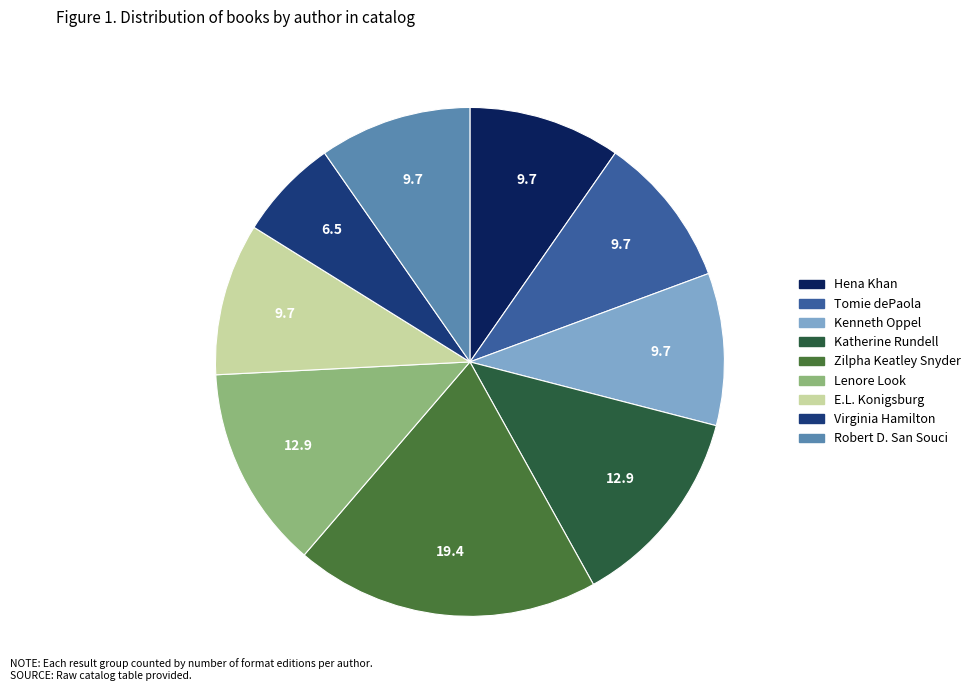

Does any single category account for the majority?

No